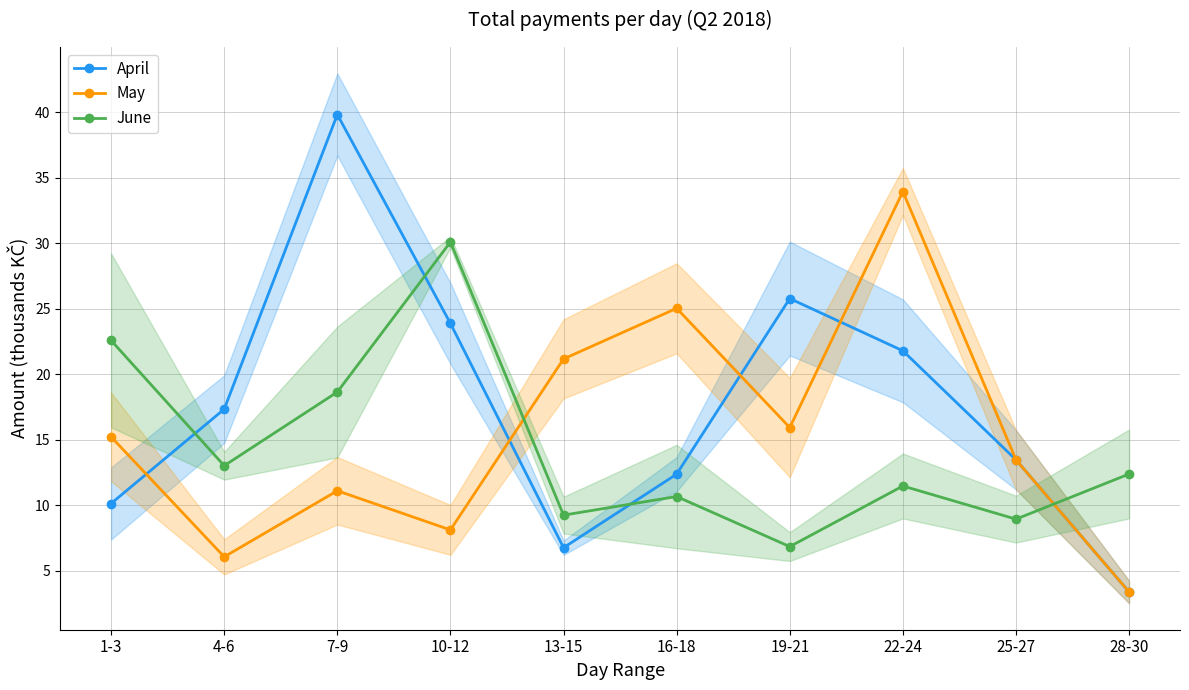

True or false: April and June intersect in this chart.

True